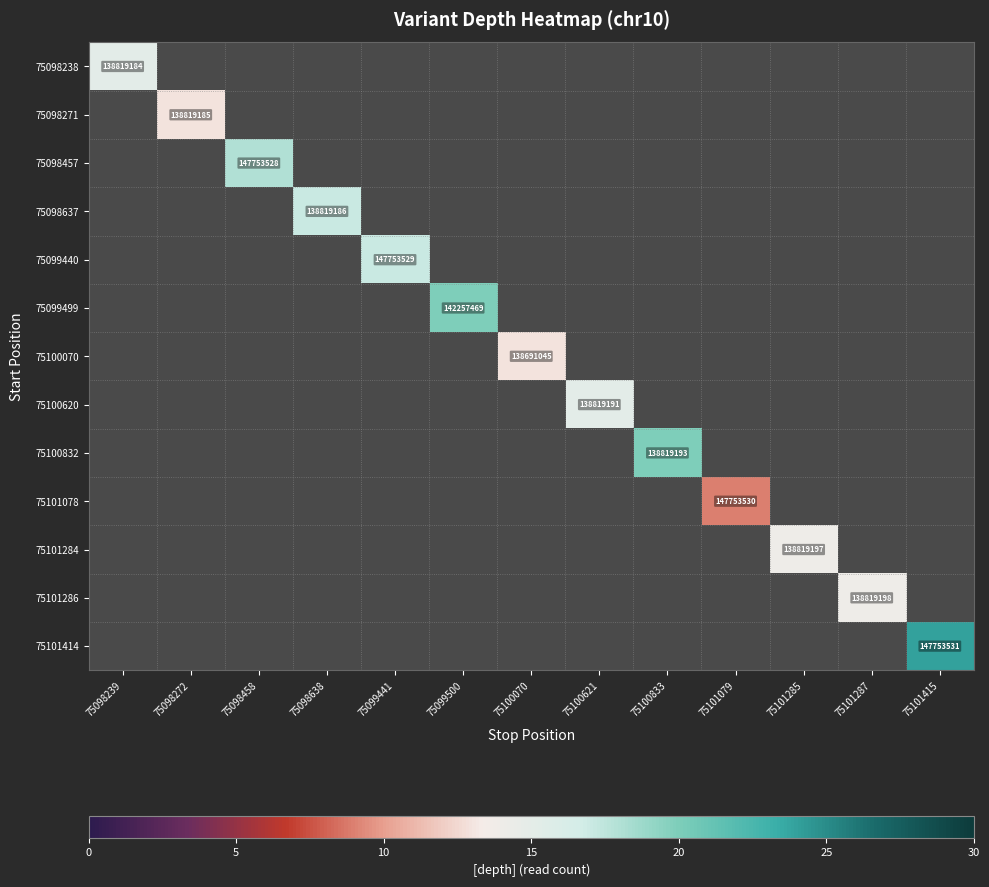

Which label corresponds to the smallest value in the chart?

75101079